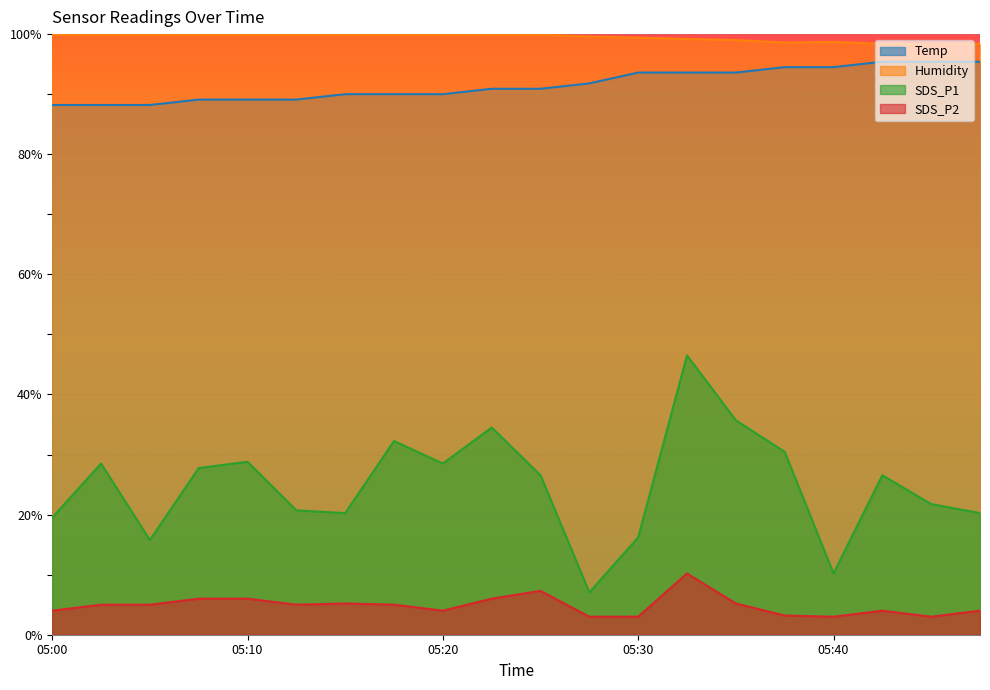

Which series has the largest total across all categories?

Humidity